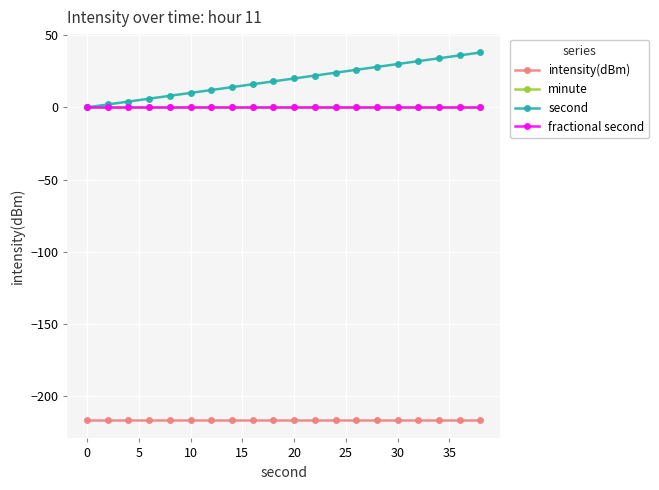

Is this an area chart (filled region under the line)?

No